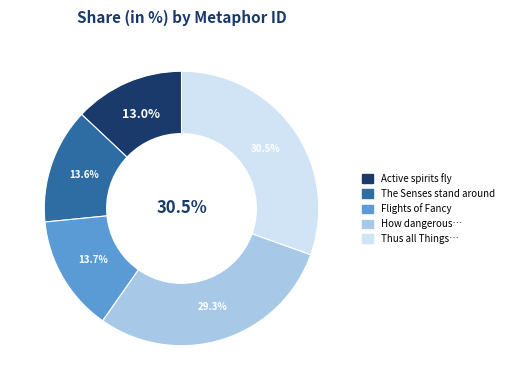

Count the number of slices in the pie.

5